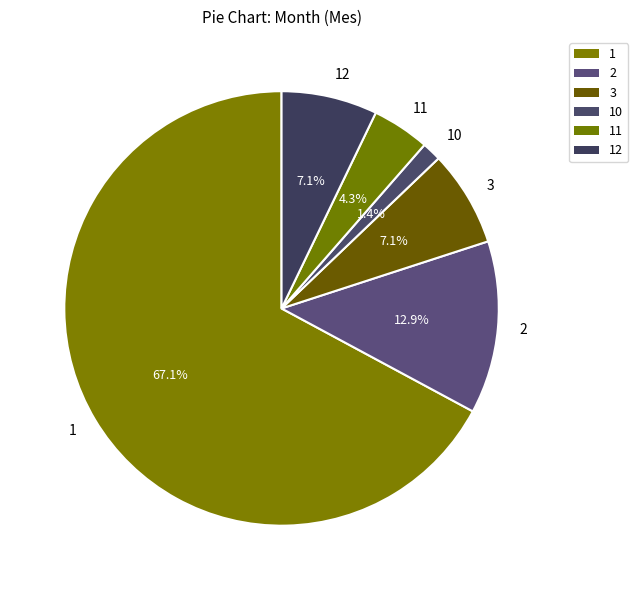

Which has a higher value, 11 or 12?

12